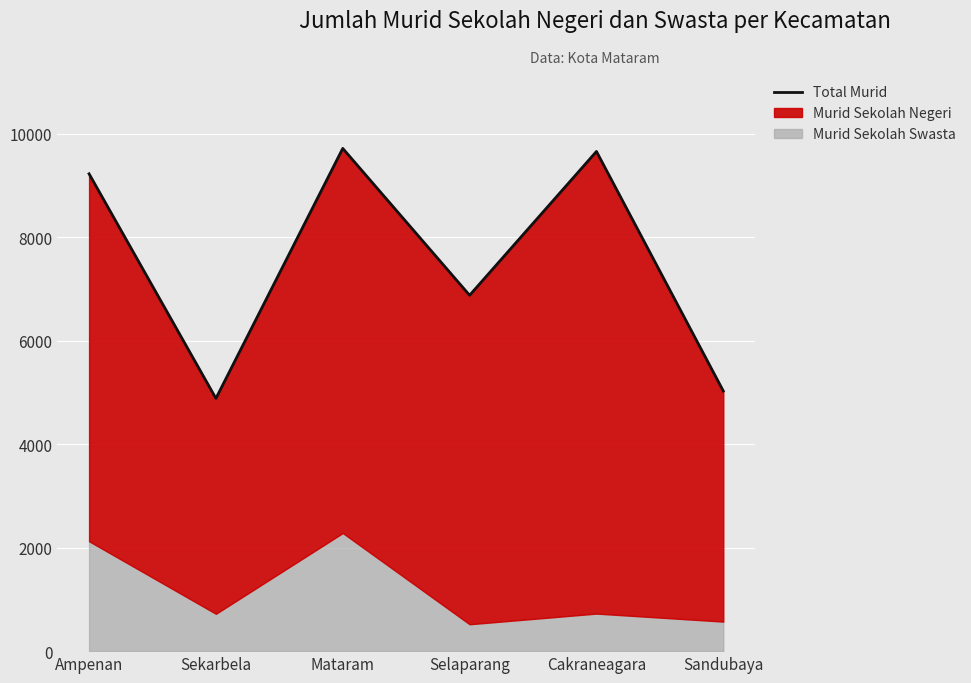

What is the change in value from Sekarbela to Selaparang?

+1993